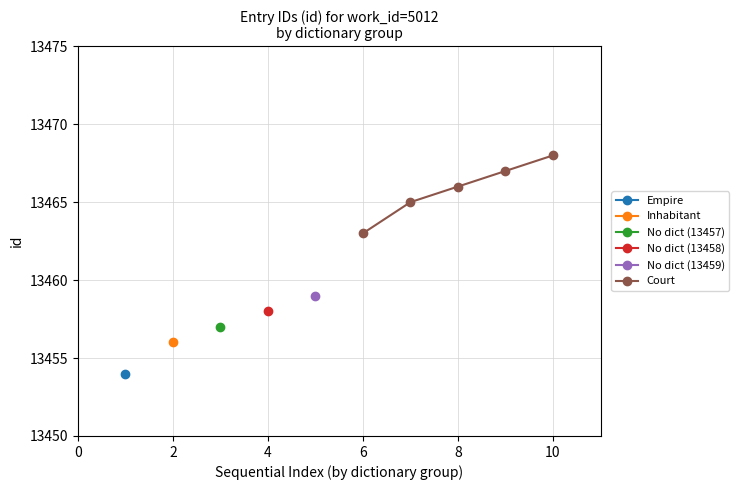

True or false: there are more than 2 points higher than both neighbors.

False